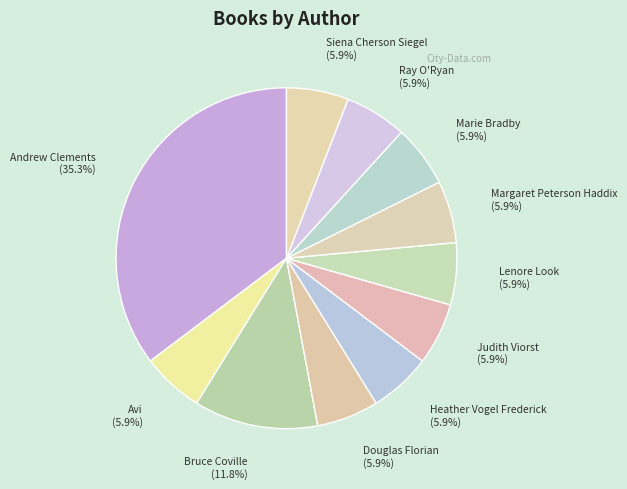

To the nearest percent, what portion does Heather Vogel Frederick represent?

6%